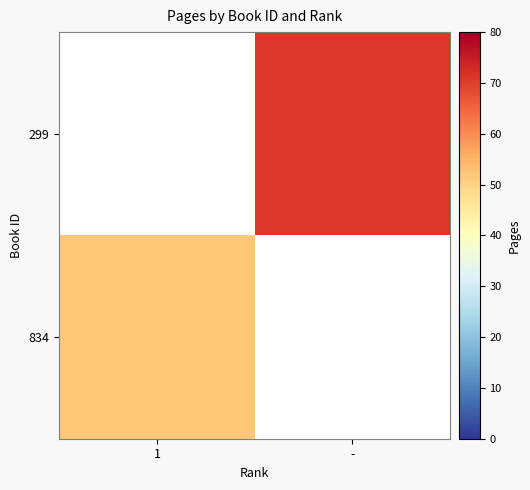

Which category has the lowest value in the 299 series?

1